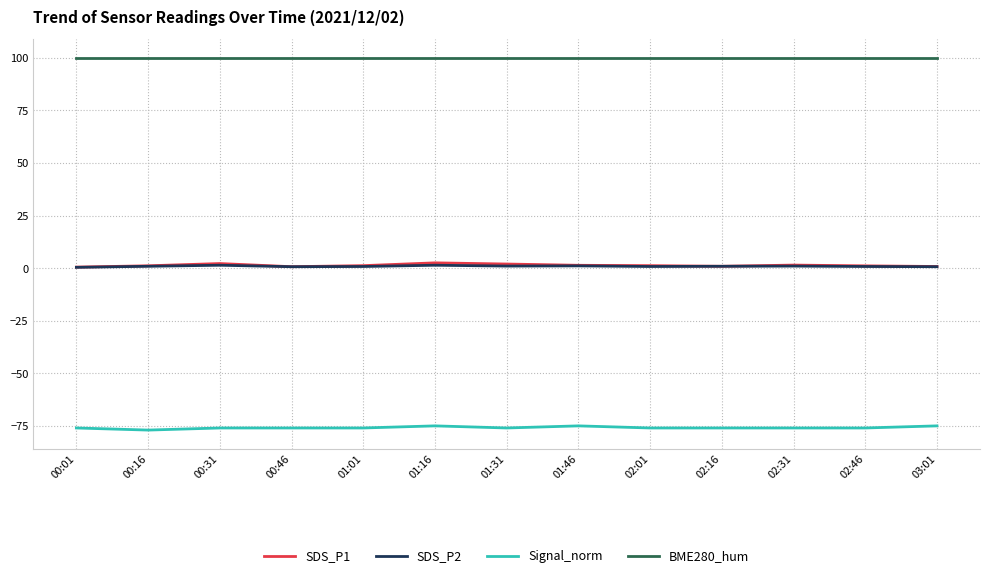

What is the smallest value displayed?

-77.0